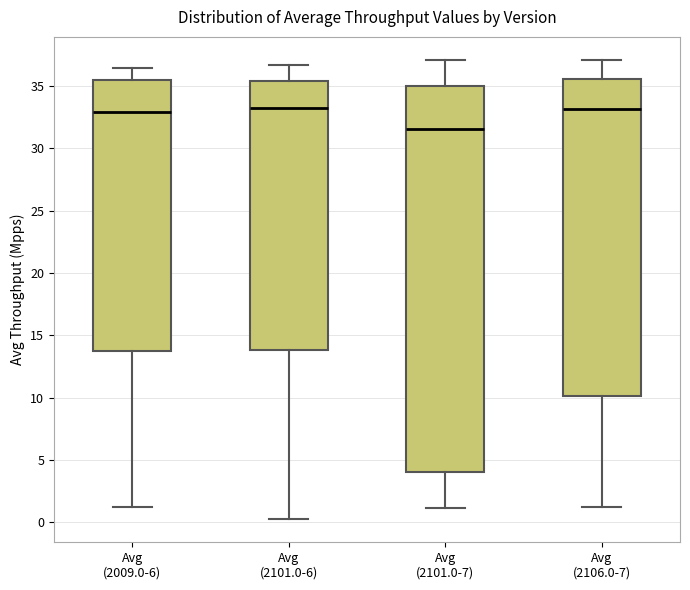

Reading left to right, transcribe this box plot: for each box, give where its median line is, the range the box spans, and where its two whiskers end, as read against the y-axis. The values are not printed on the chart, so give them approximately, as read against the axis.

Avg (2009.0-6): median 33.0, box 14.0 to 35.5, whiskers 1.5 to 36.5
Avg (2101.0-6): median 33.0, box 14.0 to 35.5, whiskers 0.0 to 36.5
Avg (2101.0-7): median 31.5, box 4.0 to 35.0, whiskers 1.0 to 37.0
Avg (2106.0-7): median 33.0, box 10.0 to 35.5, whiskers 1.0 to 37.0